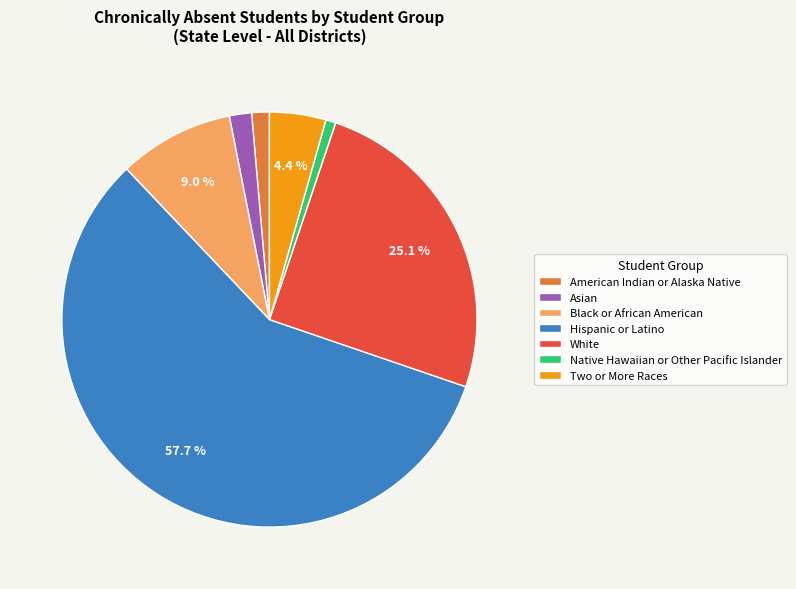

Is there any slice that represents more than half of the pie?

Yes